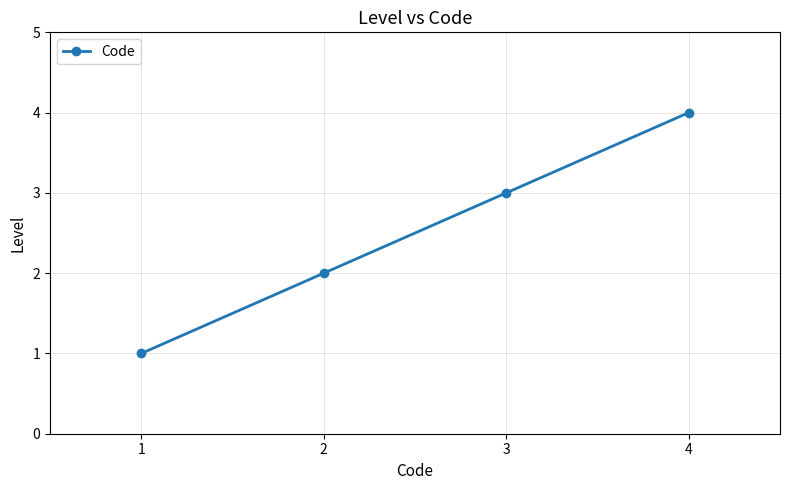

Does the chart display data point markers on the line(s)?

Yes